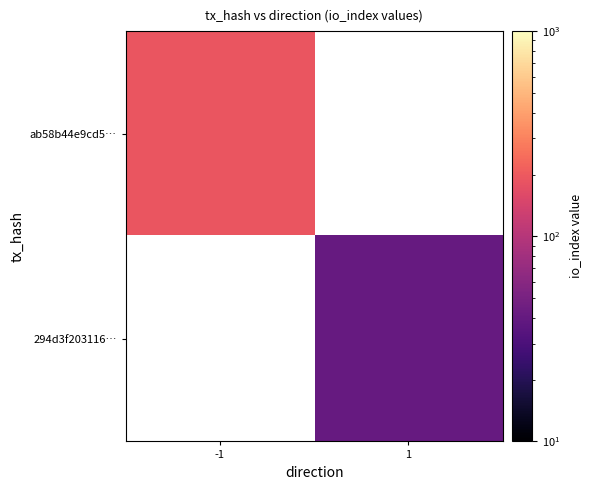

The value of 294d3f203116… at 1 is 41.0. True or false?

True